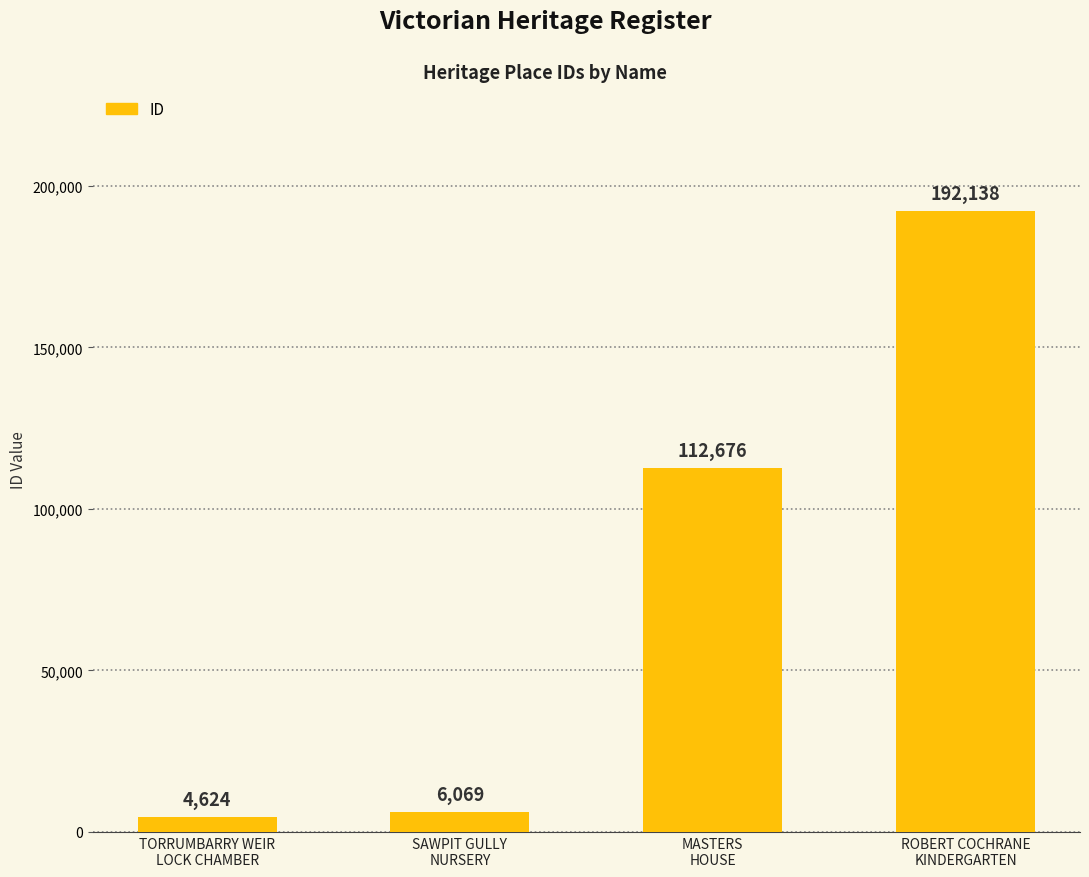

What position from the left is ROBERT COCHRANE
KINDERGARTEN?

4